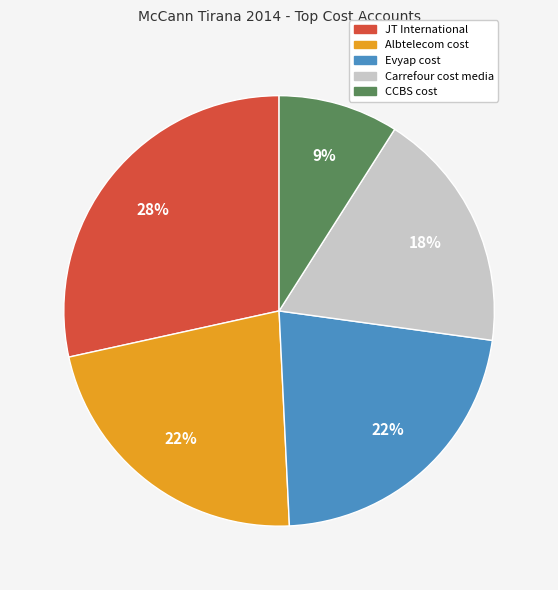

True or false: Carrefour cost media accounts for 3% of the total.

False